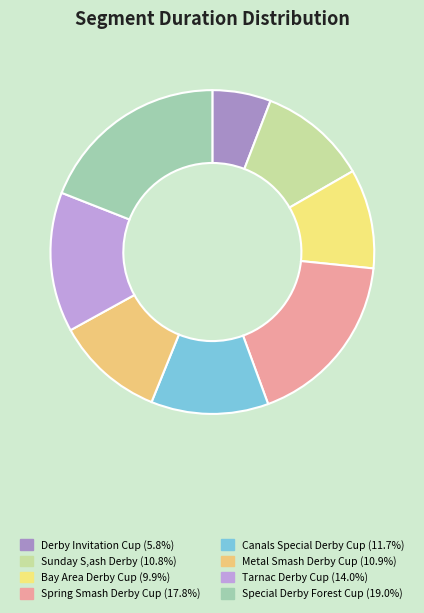

How many segments does this pie chart have?

8